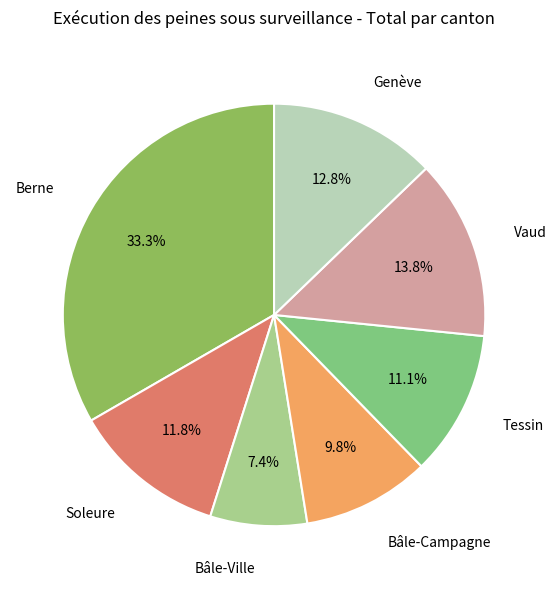

What is the largest slice in the pie chart?

Berne